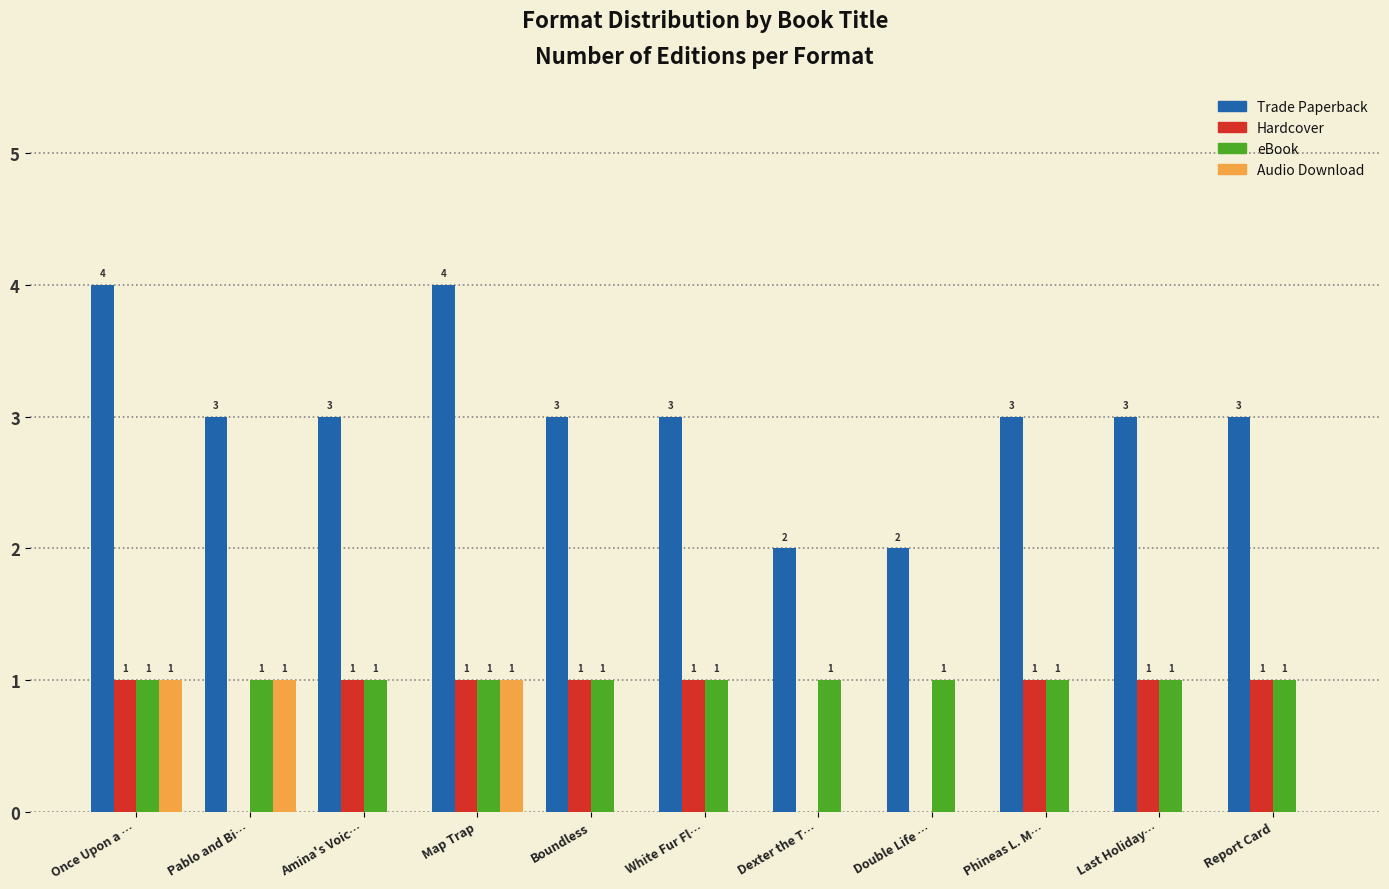

Reading left to right, extract all data points from this chart.

Trade Paperback: Once Upon a …=4	Pablo and Bi…=3	Amina's Voic…=3	Map Trap=4	Boundless=3	White Fur Fl…=3	Dexter the T…=2	Double Life …=2	Phineas L. M…=3	Last Holiday…=3	Report Card=3
Hardcover: Once Upon a …=1	Pablo and Bi…=0	Amina's Voic…=1	Map Trap=1	Boundless=1	White Fur Fl…=1	Dexter the T…=0	Double Life …=0	Phineas L. M…=1	Last Holiday…=1	Report Card=1
eBook: Once Upon a …=1	Pablo and Bi…=1	Amina's Voic…=1	Map Trap=1	Boundless=1	White Fur Fl…=1	Dexter the T…=1	Double Life …=1	Phineas L. M…=1	Last Holiday…=1	Report Card=1
Audio Download: Once Upon a …=1	Pablo and Bi…=1	Amina's Voic…=0	Map Trap=1	Boundless=0	White Fur Fl…=0	Dexter the T…=0	Double Life …=0	Phineas L. M…=0	Last Holiday…=0	Report Card=0